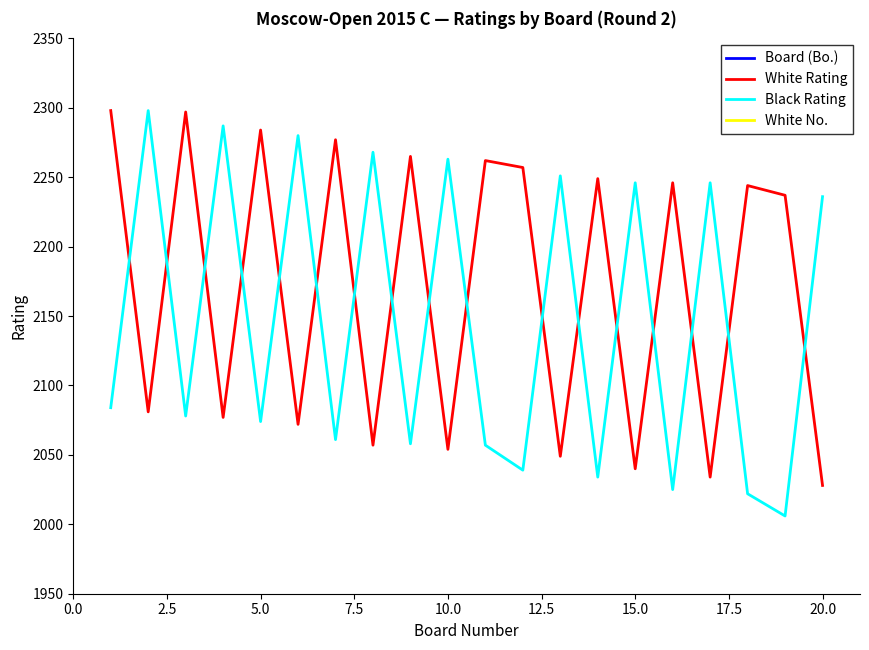

What value does the Black Rating series have at 5.0, to the nearest 50?

2050